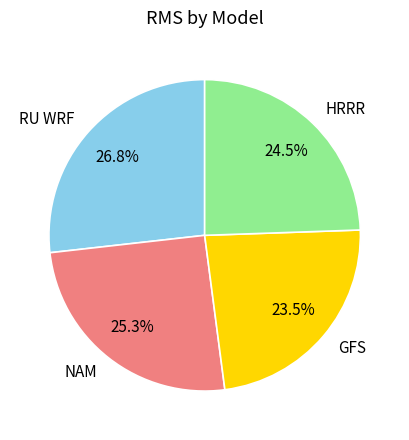

True or false: RU WRF accounts for 27% of the total.

True